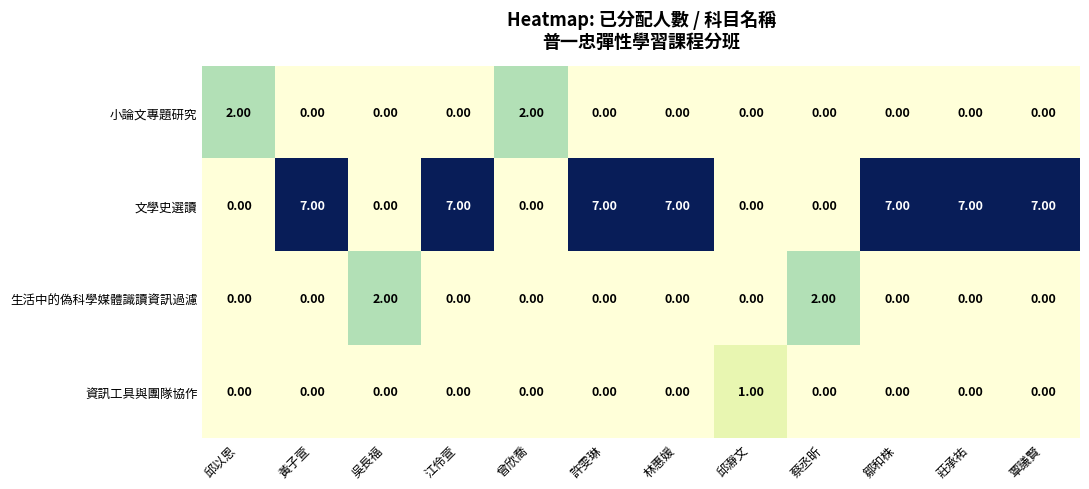

What is the sum of the 文學史選讀 values at 蔡丞昕 and 莊承祐?

7